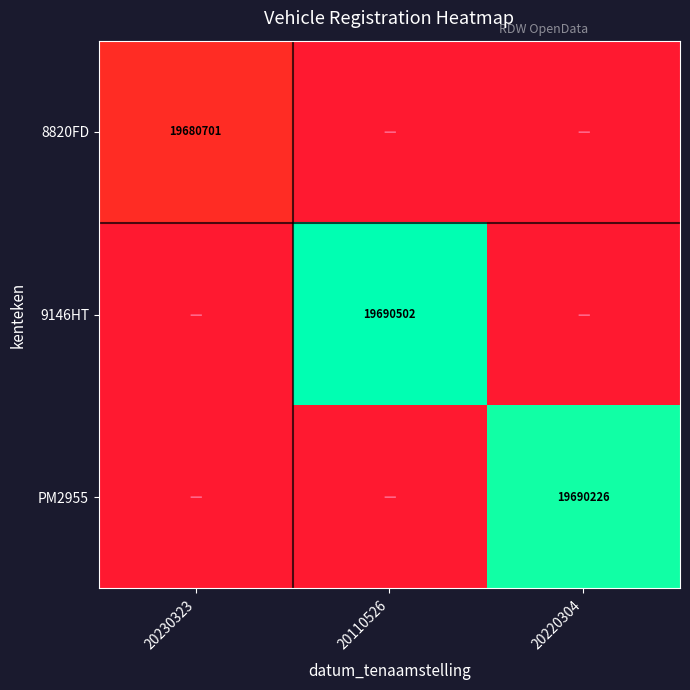

Is it true that 9146HT equals 0.0 at 20220304?

False